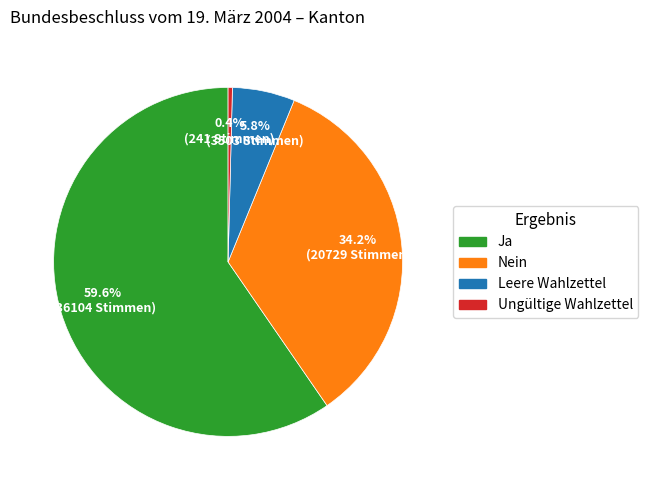

What percentage is NOT represented by Ja?

40.4%